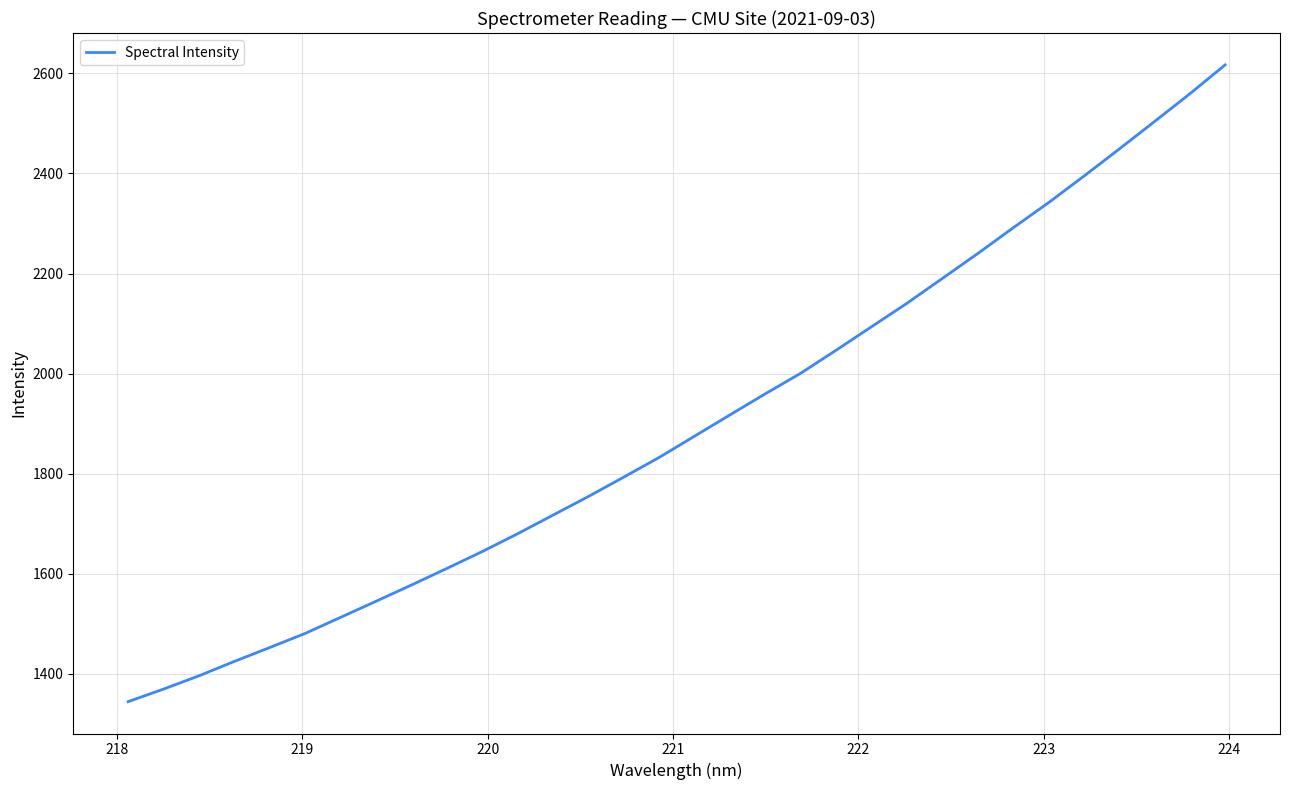

What is the average value?

1898.5